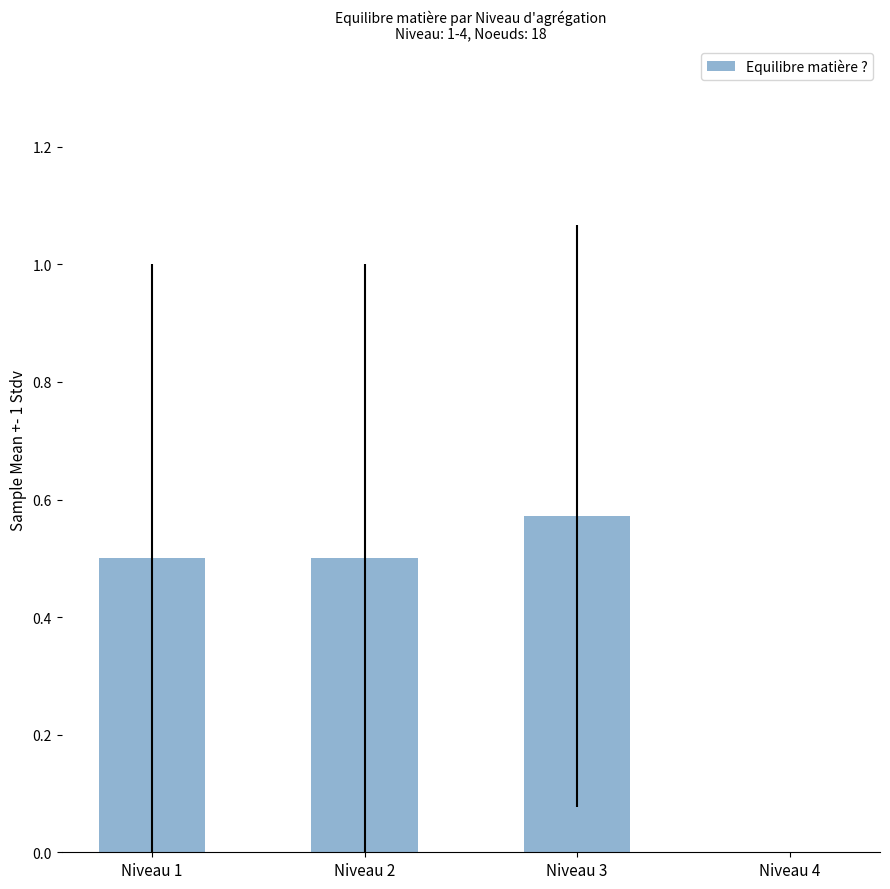

What is the sum of all values?

1.6